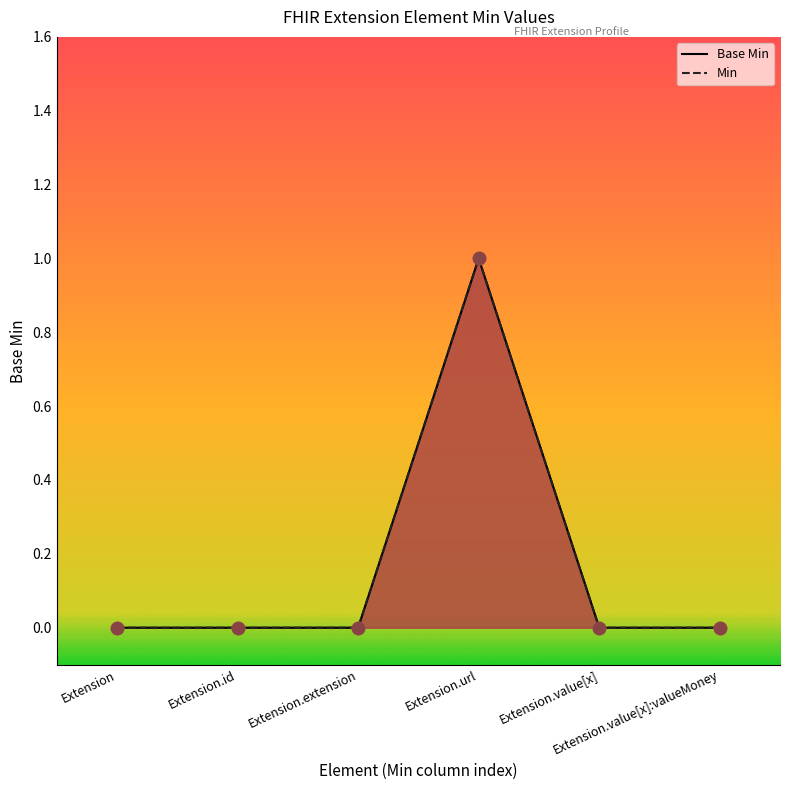

At which category is the sum across all series the highest?

Extension.url